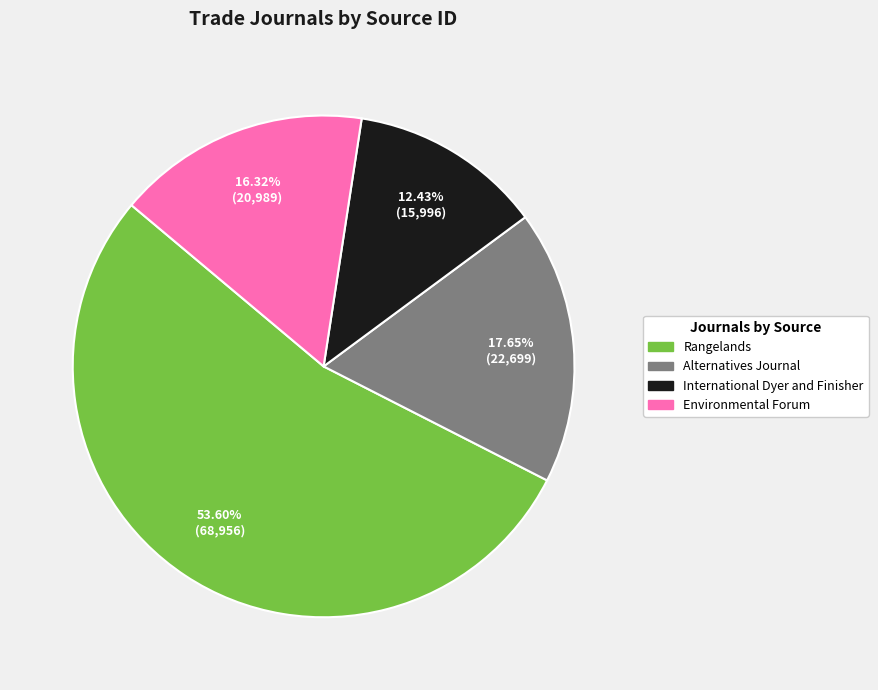

Approximately how many times larger is the value at Rangelands compared to Alternatives Journal?

3.0